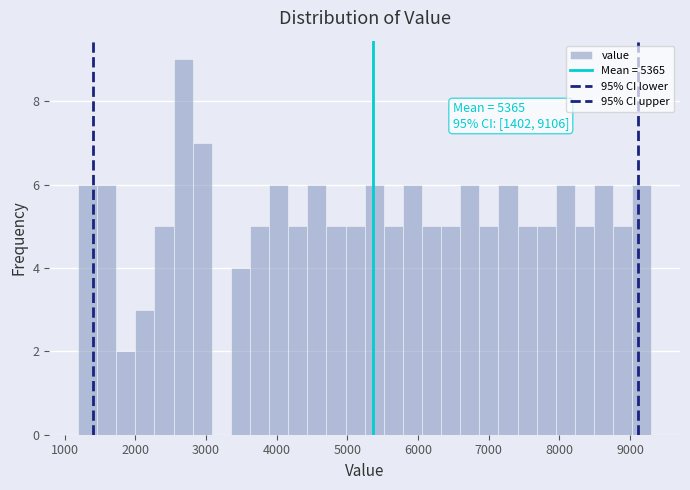

Around what value on the x-axis is the tallest bar? Give the approximate position of its centre, as read against the axis.

2700